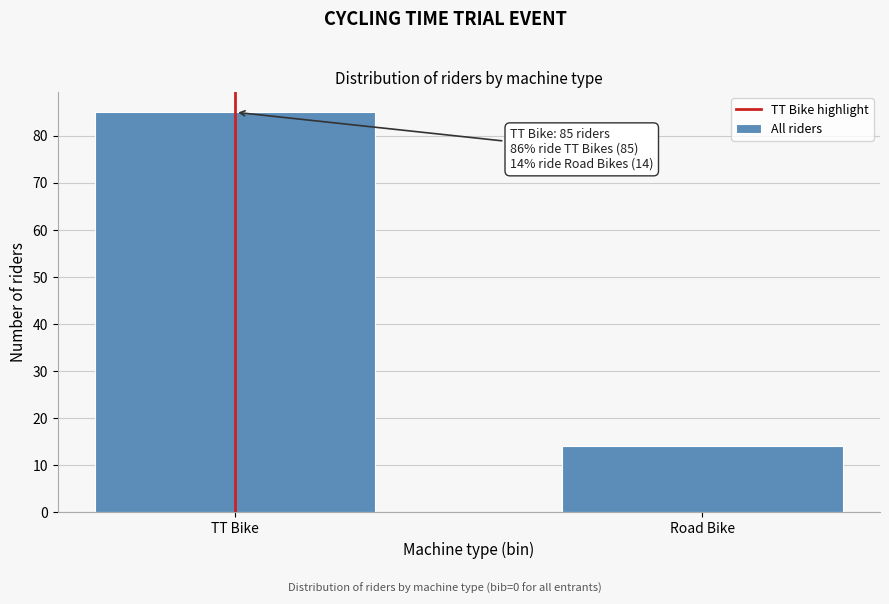

Reading left to right, list all the values displayed in this chart.

85	14